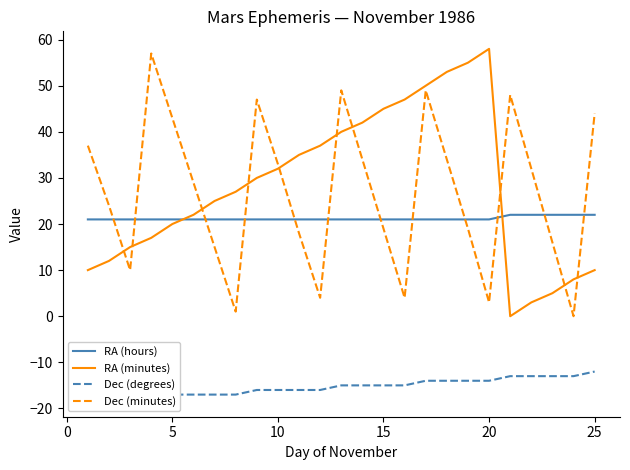

What is the maximum value for RA (hours)?

22